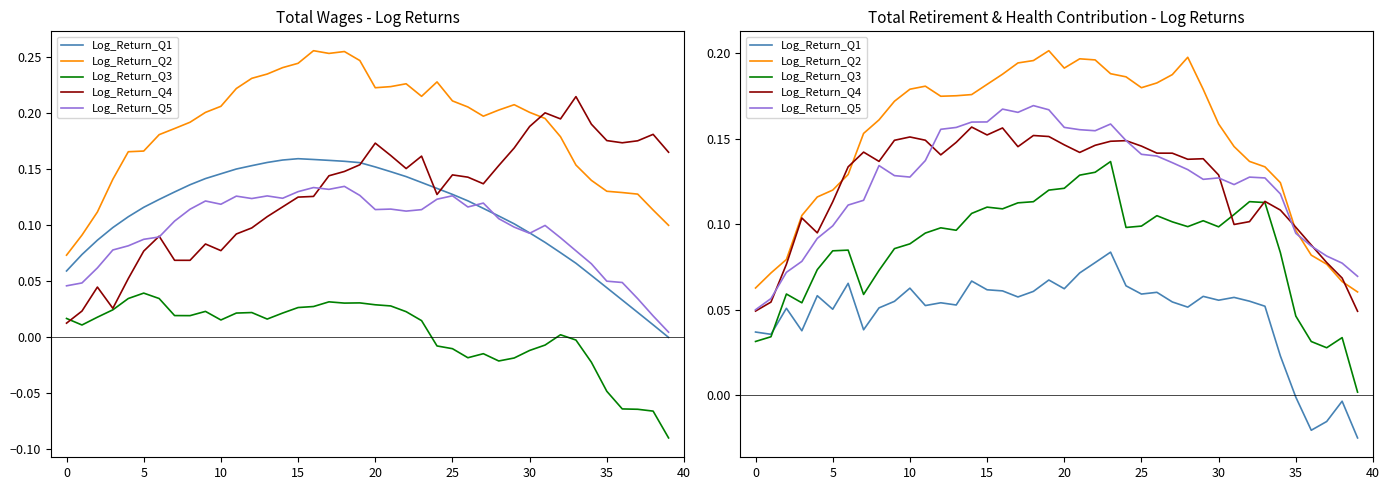

Which has a higher value, −5 or 16?

16